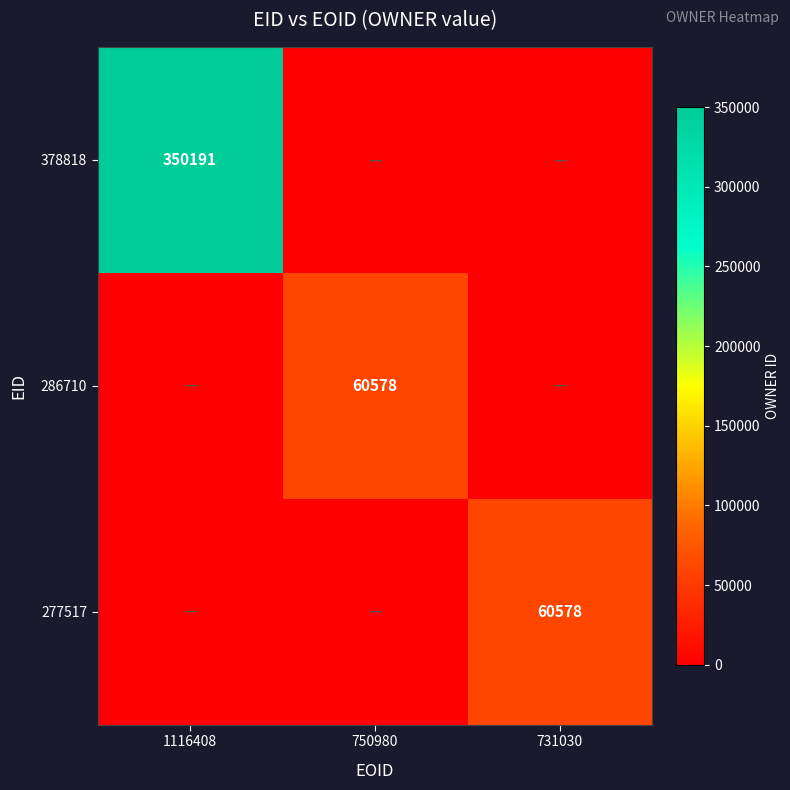

What is the total value across all series at 731030?

60578